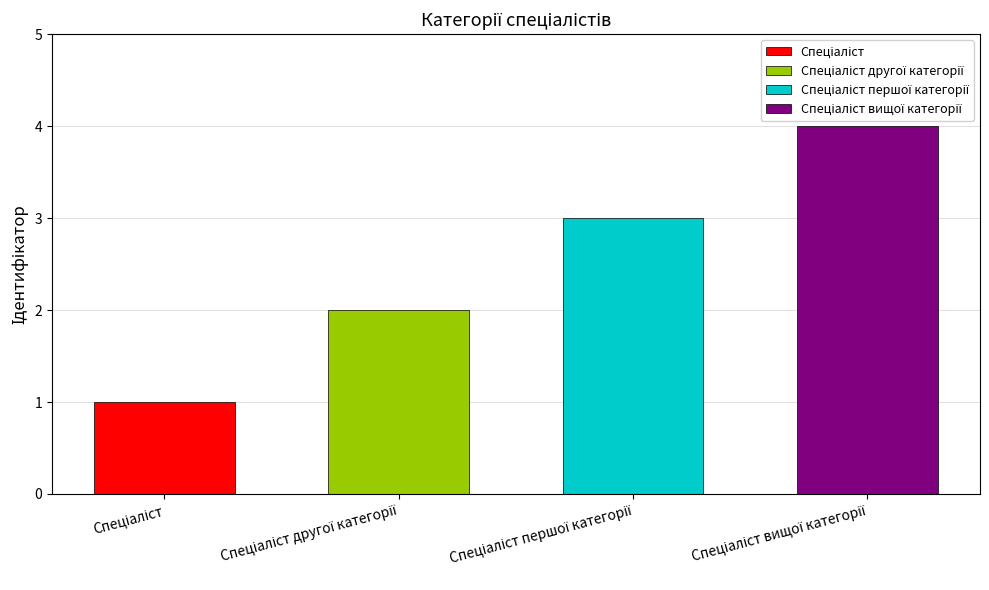

How many data points are less than 3?

2